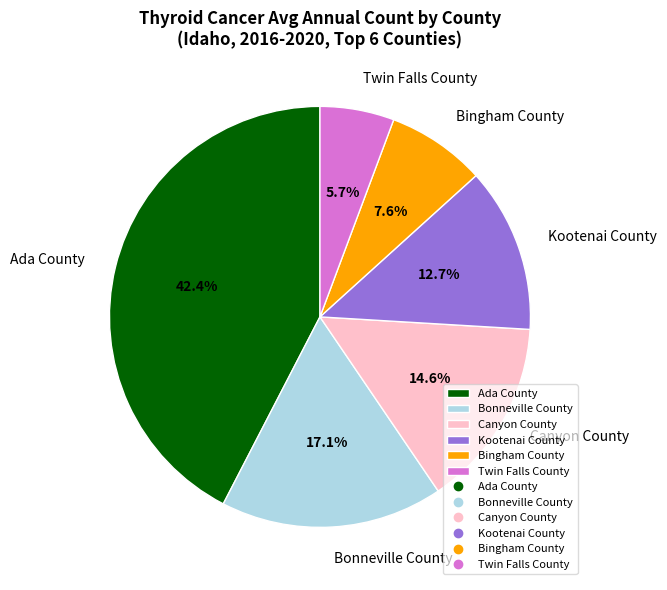

Count the number of slices in the pie.

6